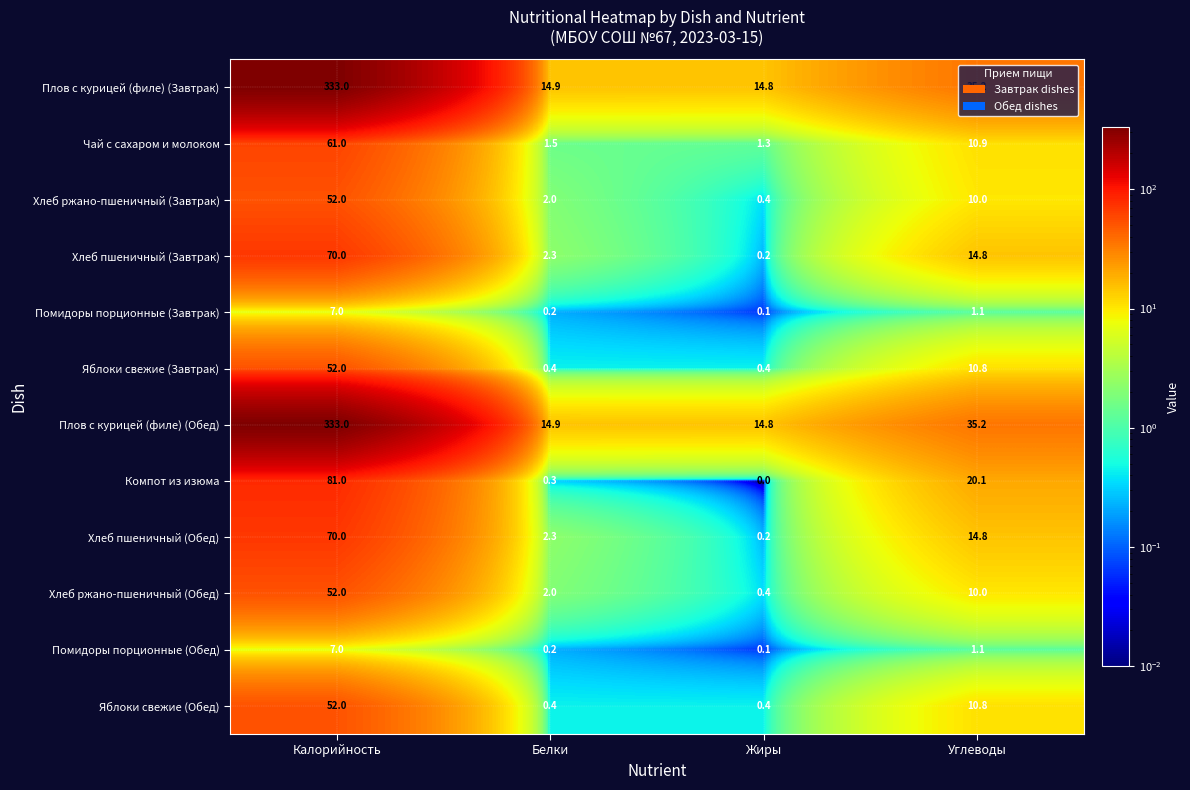

At which label does Хлеб пшеничный (Обед) first exceed 14?

Калорийность